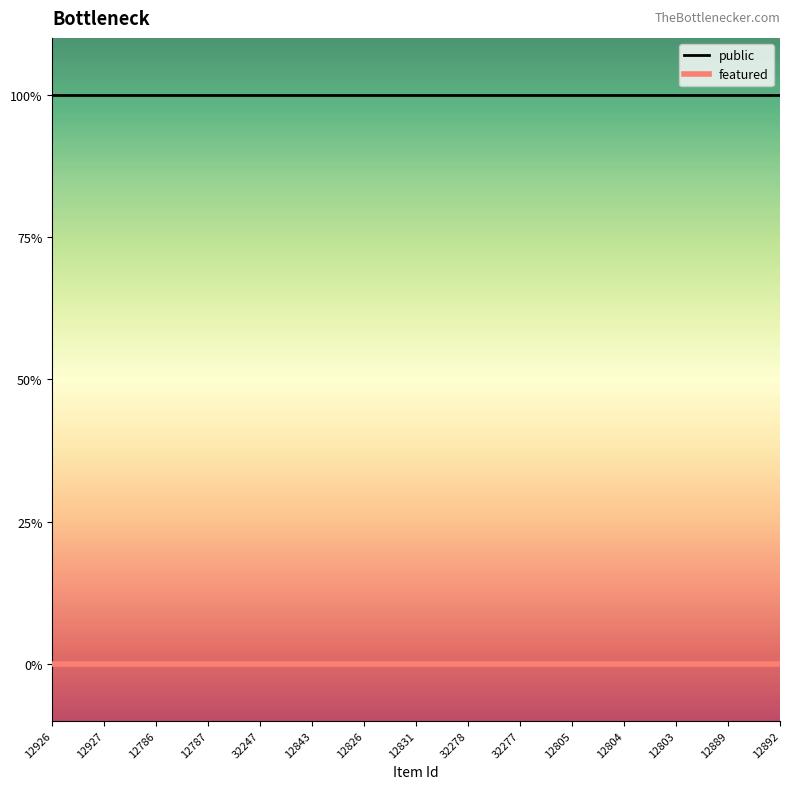

What is the sum of all public values?

15